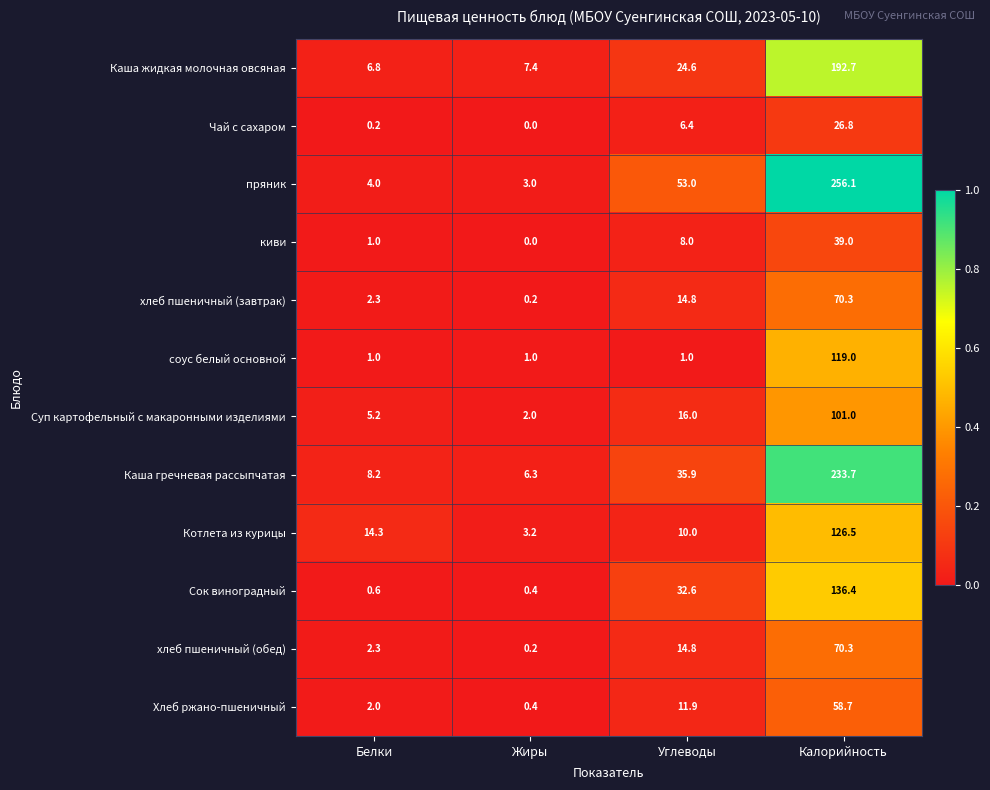

At which label is Сок виноградный closest to 68?

Углеводы